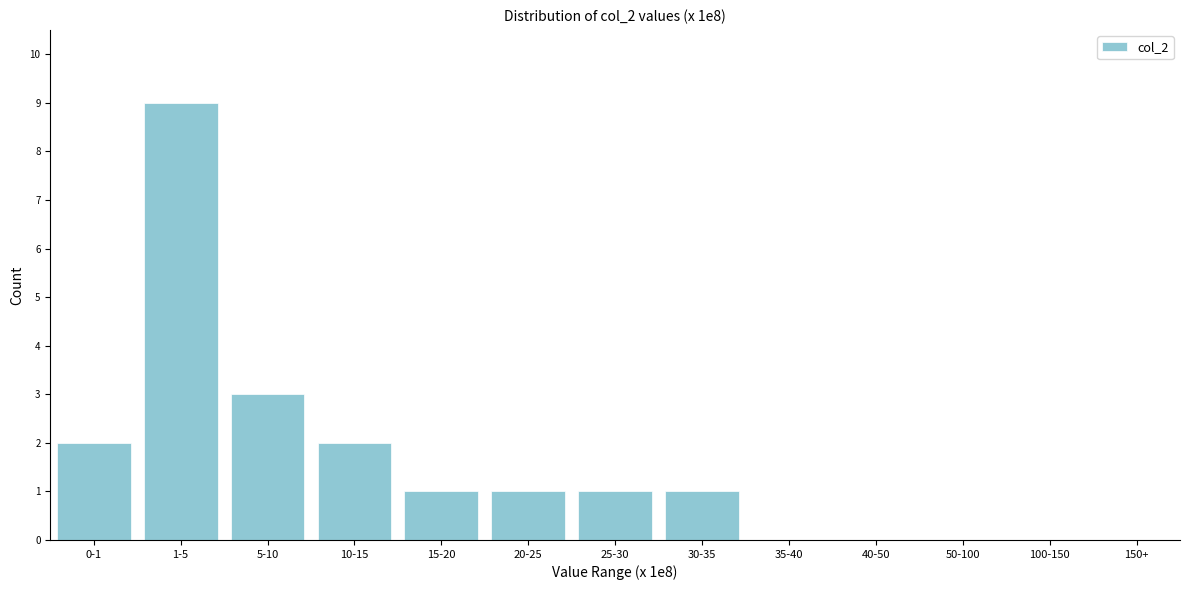

Reading left to right, extract all data points from this chart.

0-1=2	1-5=9	5-10=3	10-15=2	15-20=1	20-25=1	25-30=1	30-35=1	35-40=0	40-50=0	50-100=0	100-150=0	150+=0